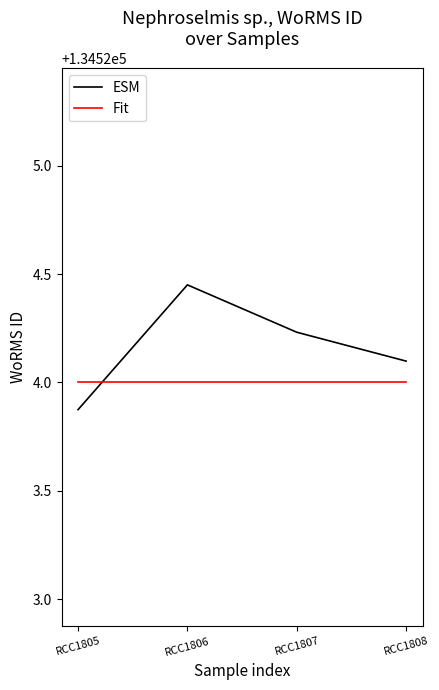

What is the difference between the ESM values at RCC1807 and RCC1806?

0.2